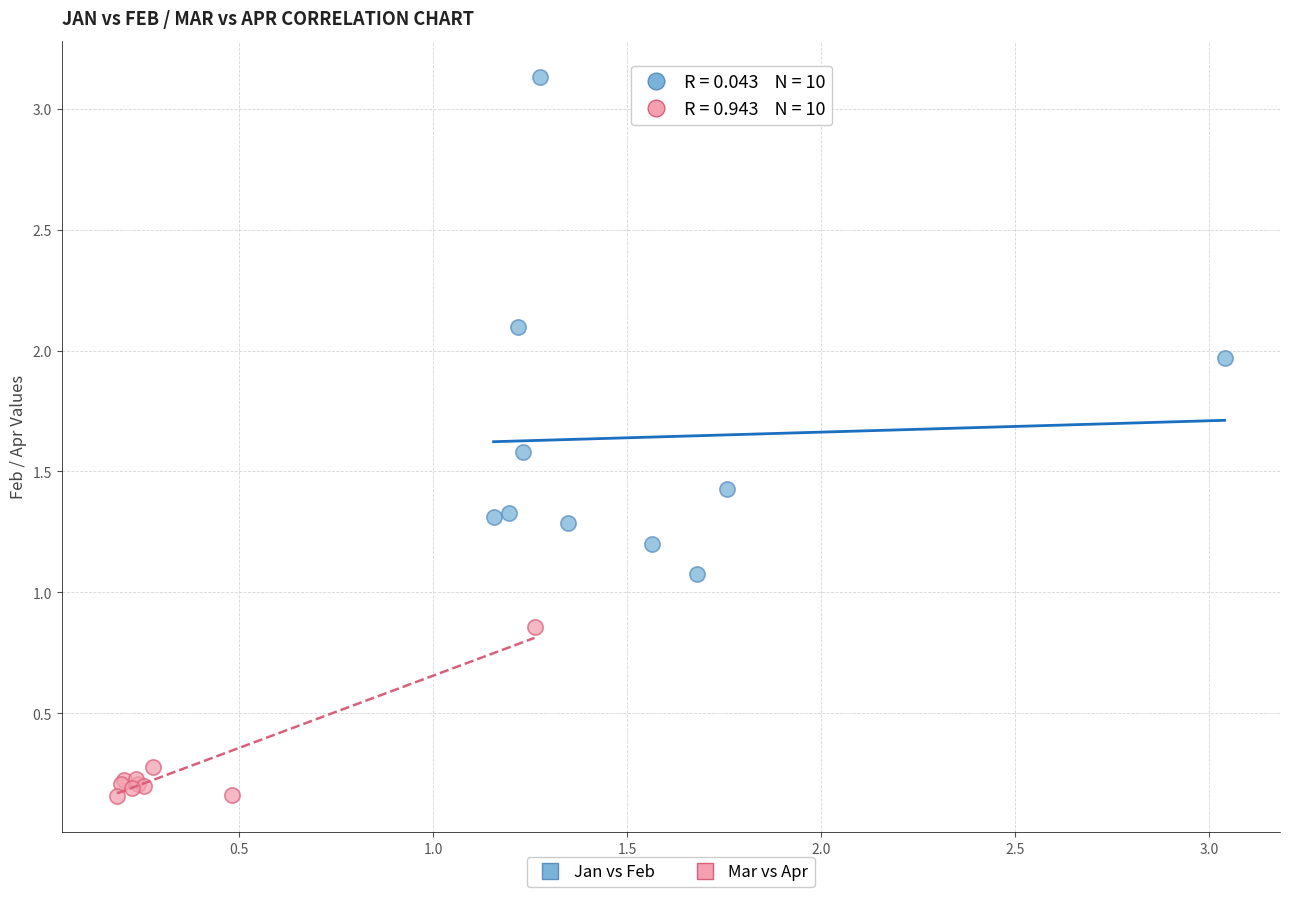

Which series has the largest Y range (max minus min)?

Jan vs Feb